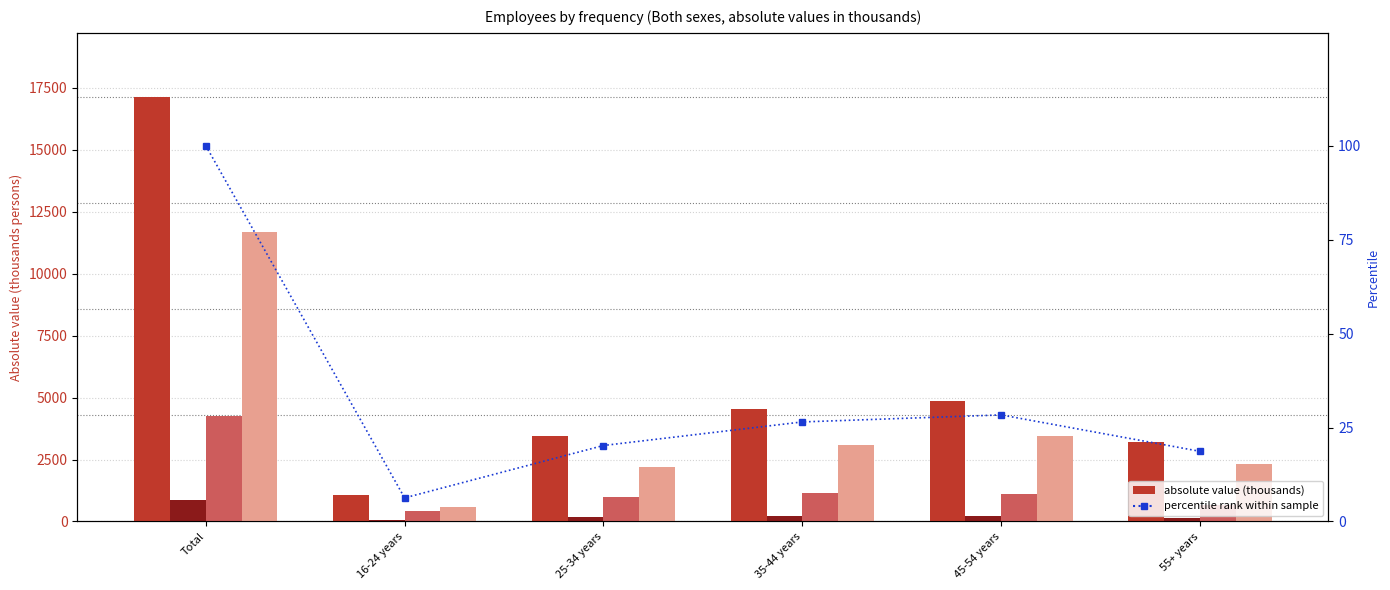

At which category does the chart reach its minimum across all series?

16-24 years